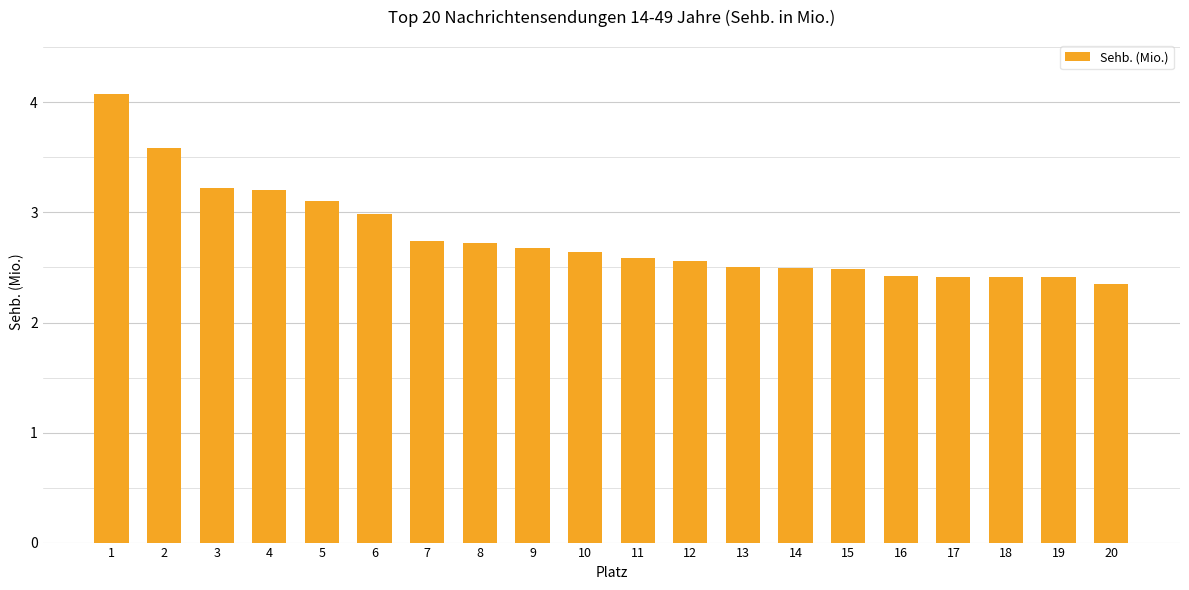

What is the ratio of the value at 4 to the value at 14?

1.3